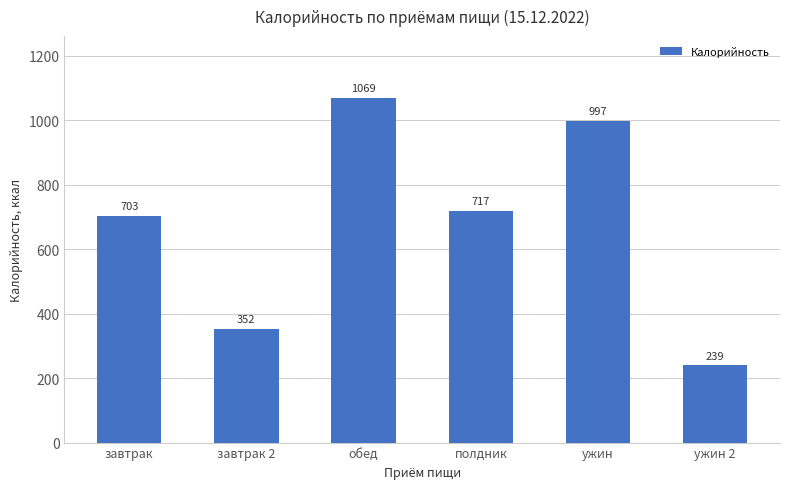

What is the value of the 5th bar from the left?

997.7